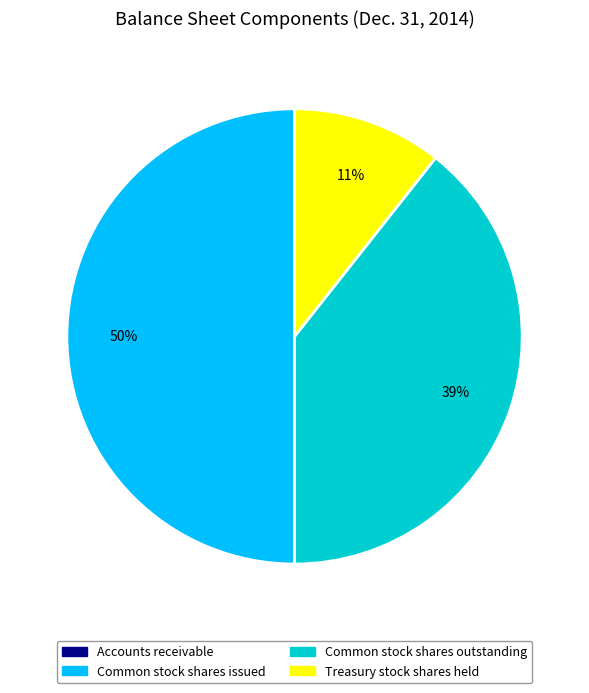

To the nearest percent, what percentage of the pie is Common stock shares issued?

50%